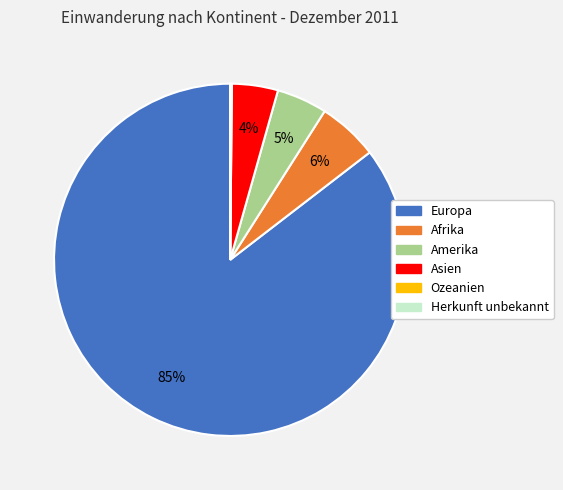

Which category has the biggest portion of the pie?

Europa